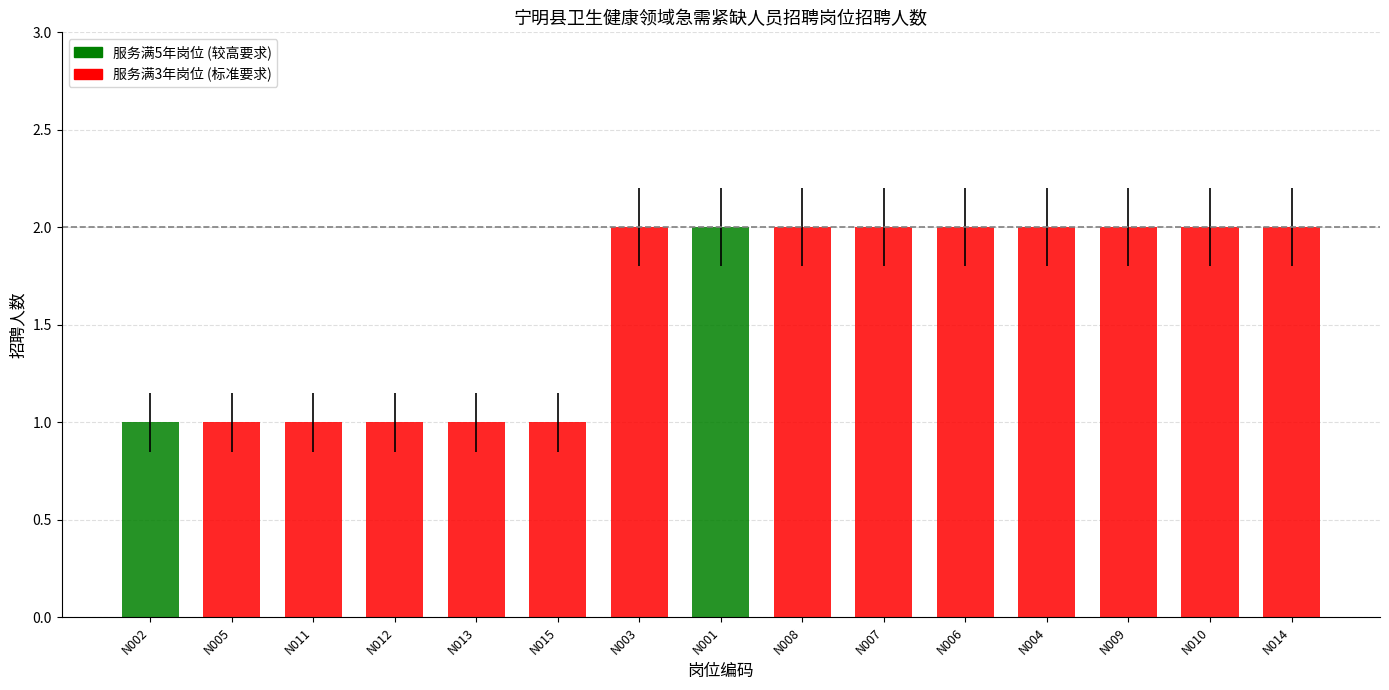

What is the value of the 10th bar from the left?

2